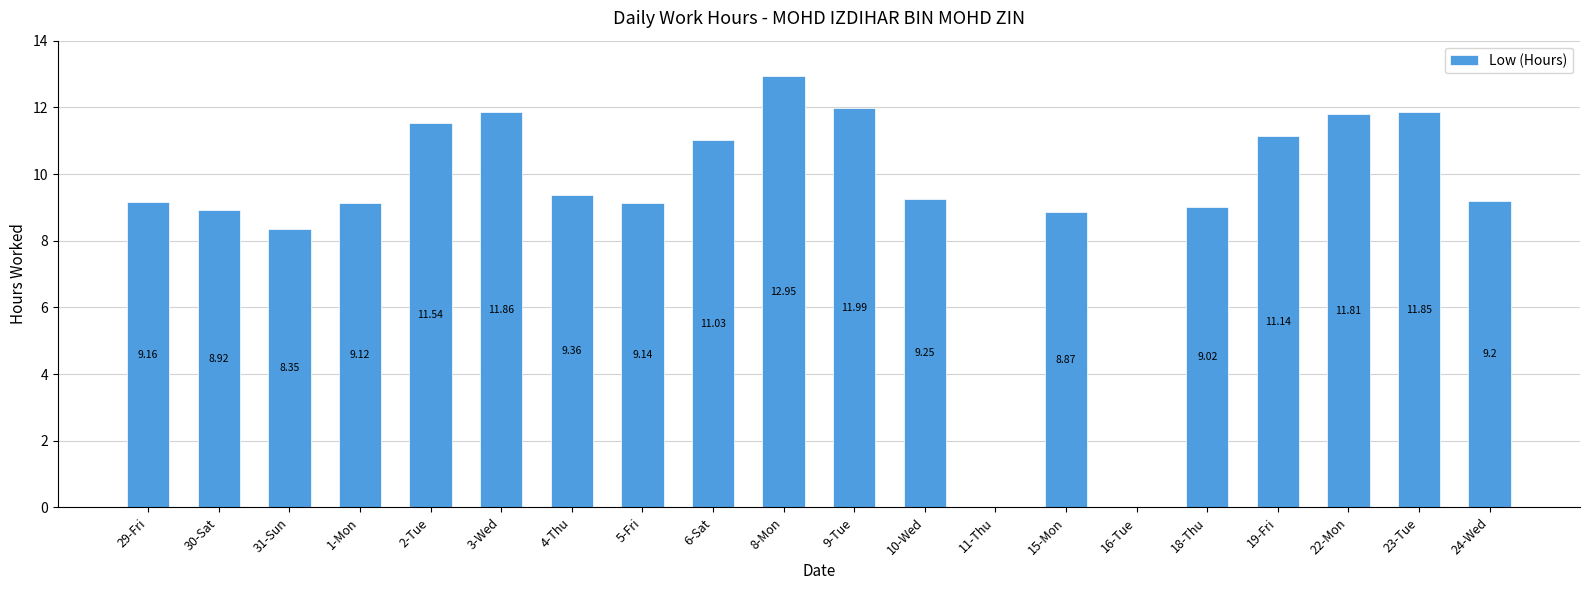

What is the change in value from 3-Wed to 18-Thu?

-2.8